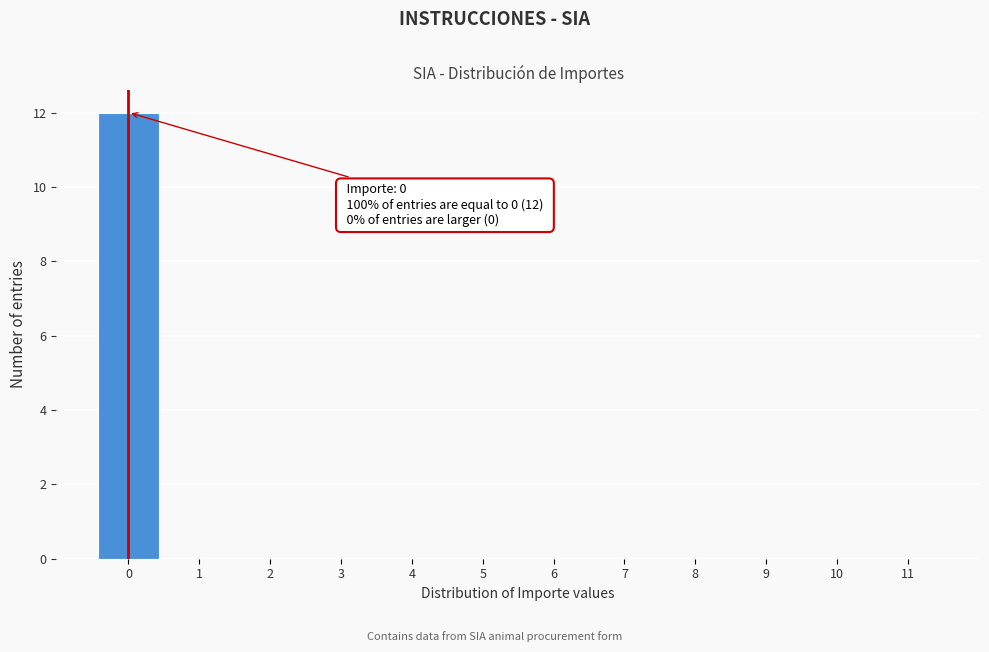

Reading left to right, list all the values displayed in this chart.

0=12	1=0	2=0	3=0	4=0	5=0	6=0	7=0	8=0	9=0	10=0	11=0